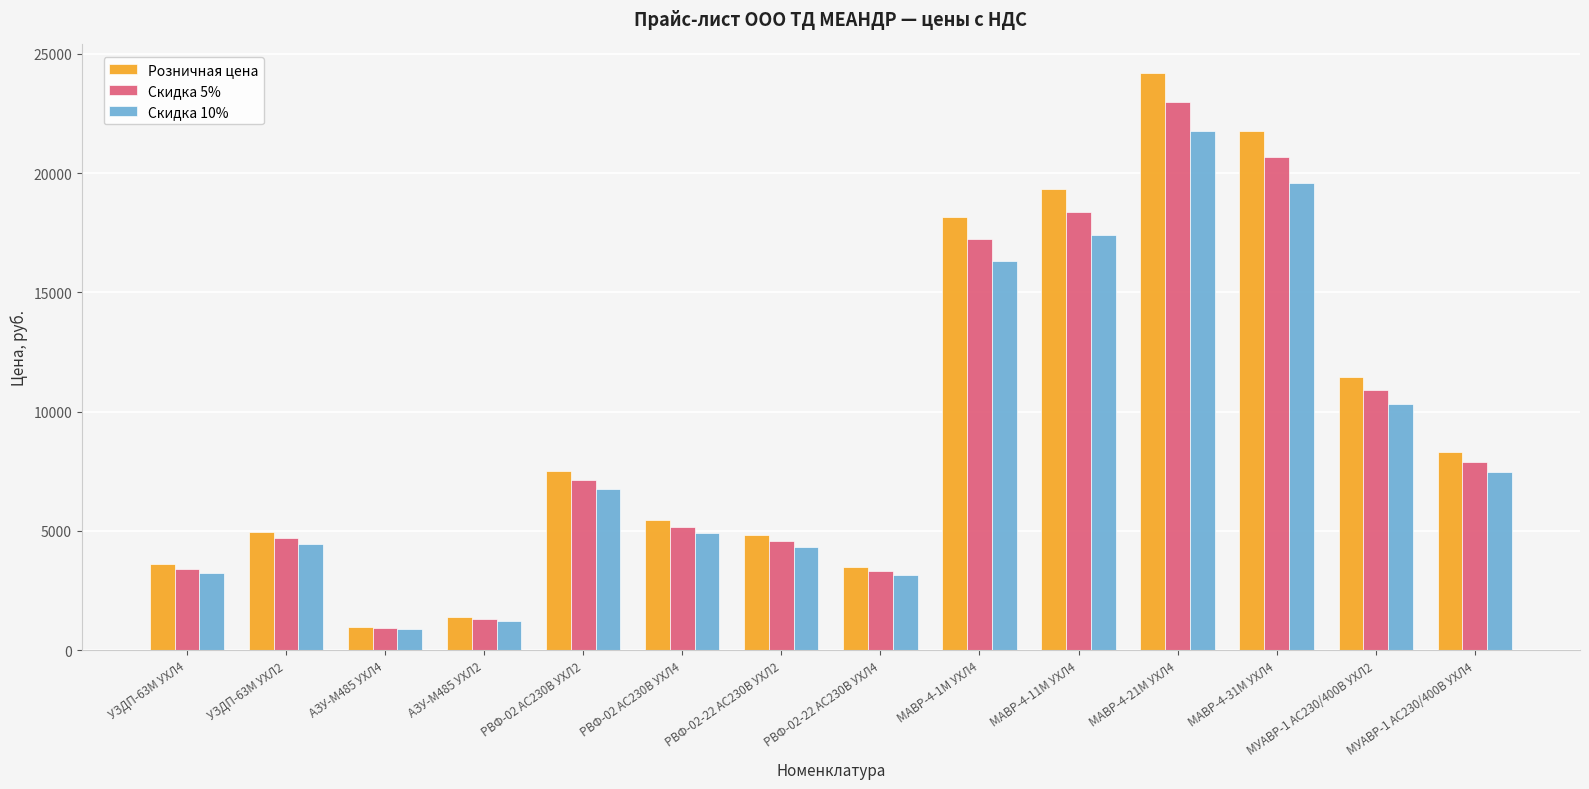

Is the value of Розничная цена at МУАВР-1 AC230/400В УХЛ4 greater than the value of Скидка 10% at РВФ-02-22 AC230В УХЛ4?

Yes